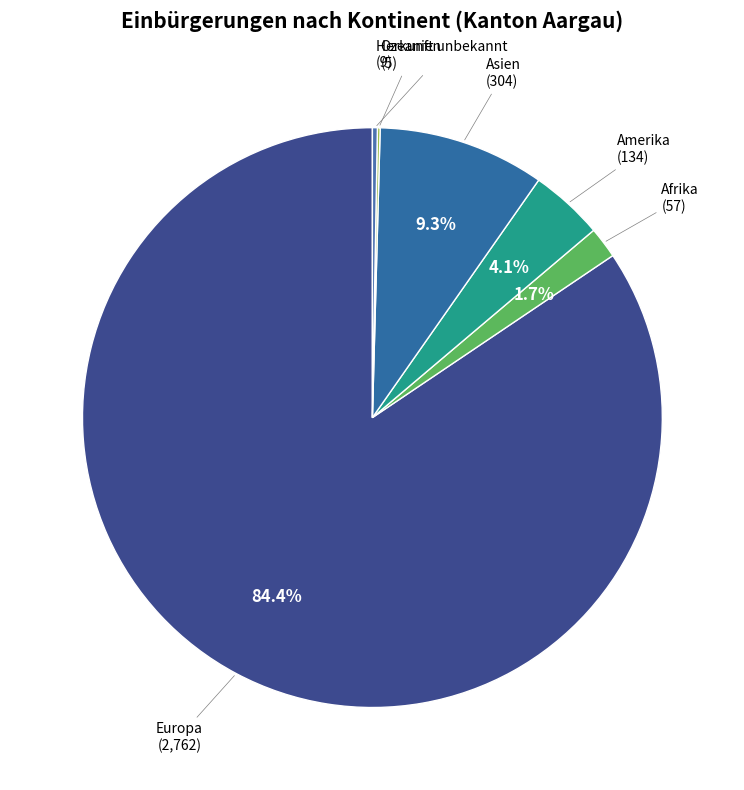

Between Afrika and Asien, which is larger?

Asien